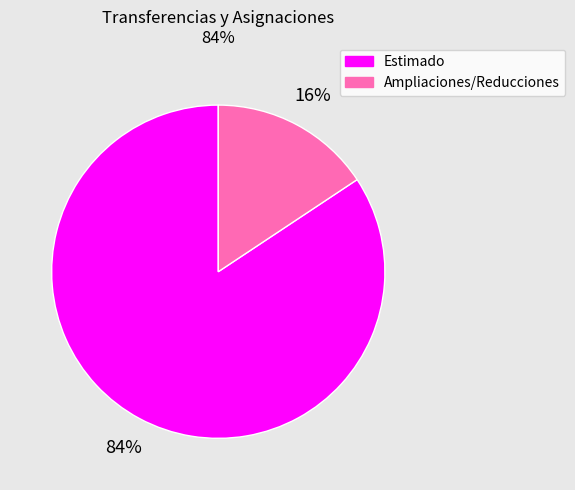

How many slices are in this pie chart?

2